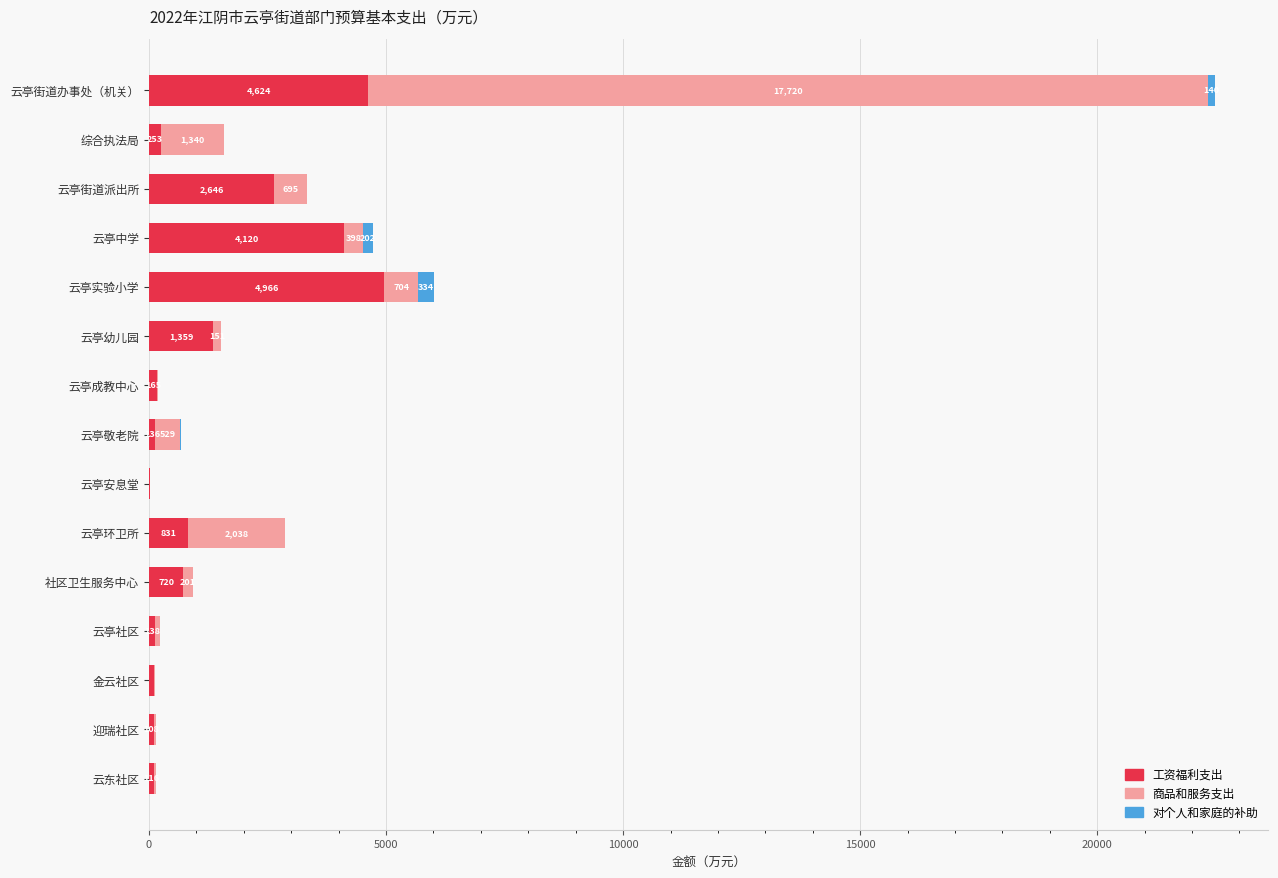

Which category has the highest value in the 工资福利支出 series?

云亭实验小学